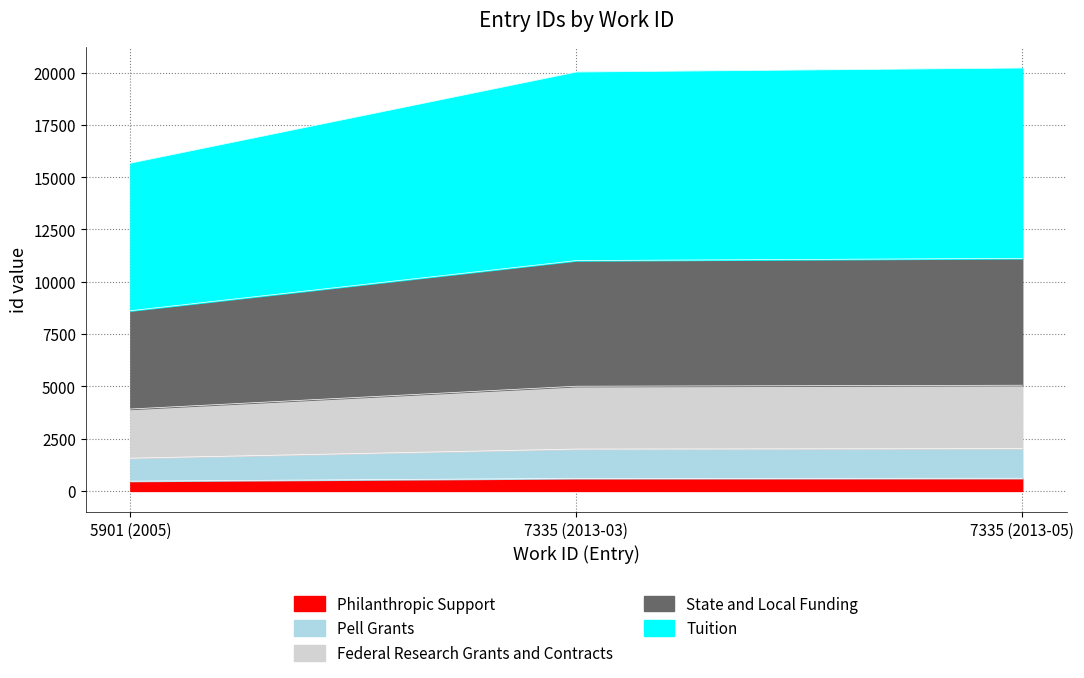

What is the total value across all series at 7335 (2013-05)?

20218.0